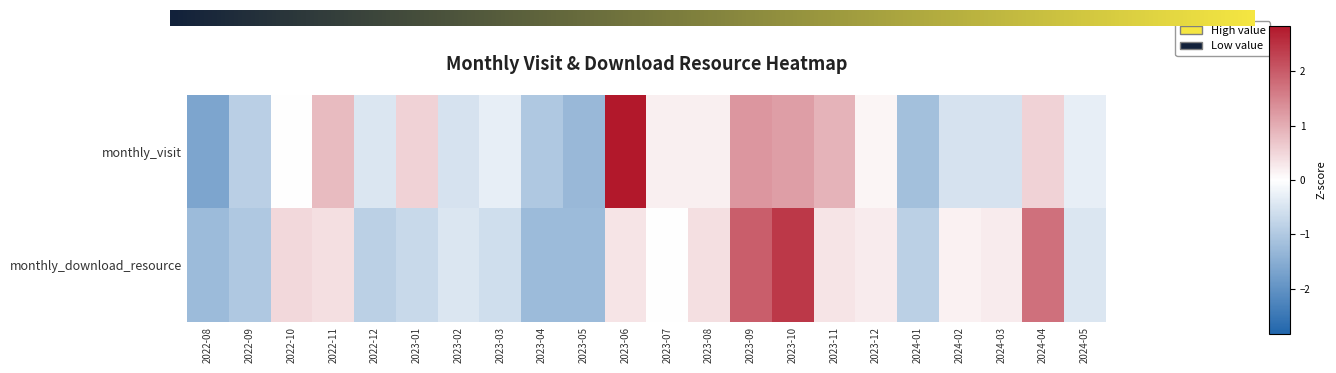

True or false: monthly_download_resource has a value of -0.6 at 2023-03.

True